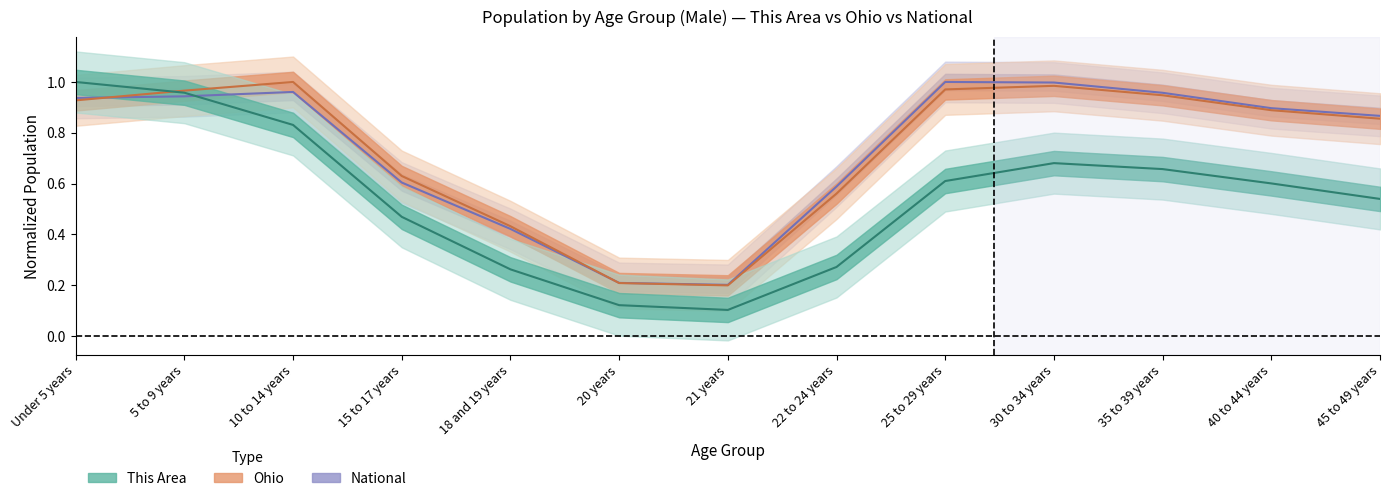

True or false: National has a value of 0.3 at 22 to 24 years.

False